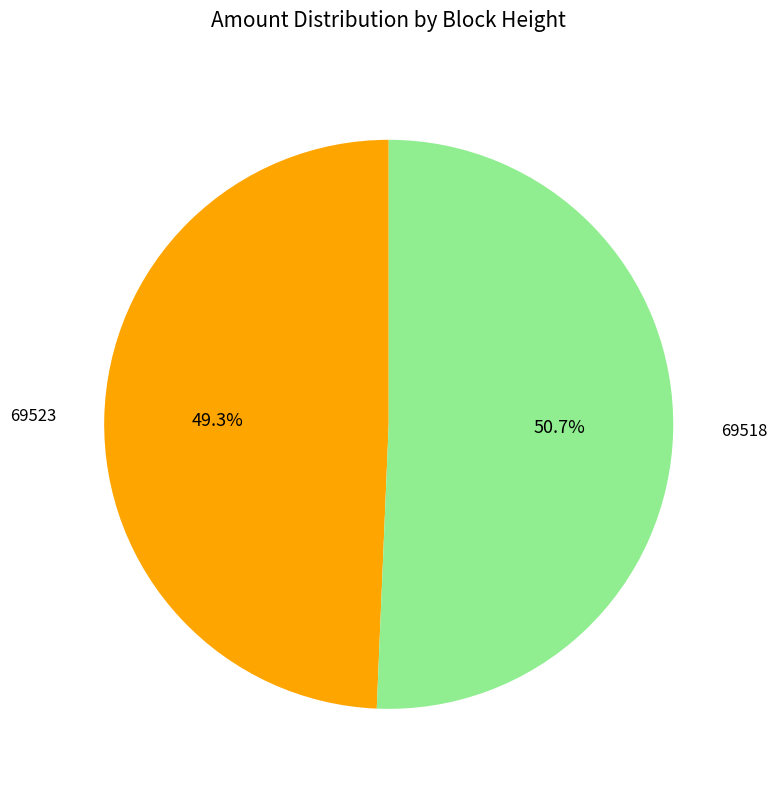

Count the number of slices in the pie.

2